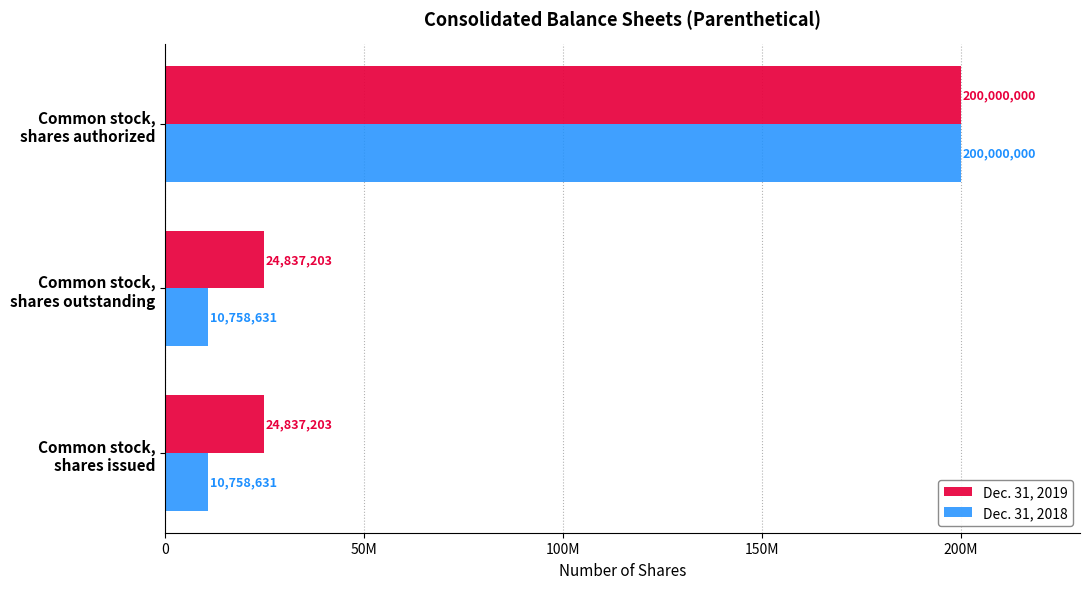

Which series has the widest spread of values?

Dec. 31, 2018